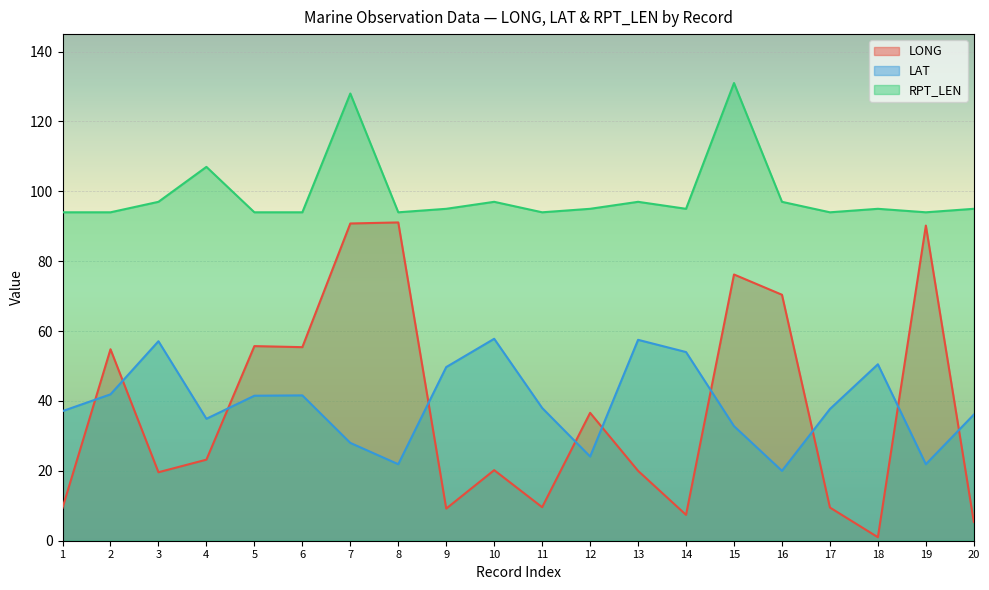

Which series has the largest range (max minus min)?

LONG